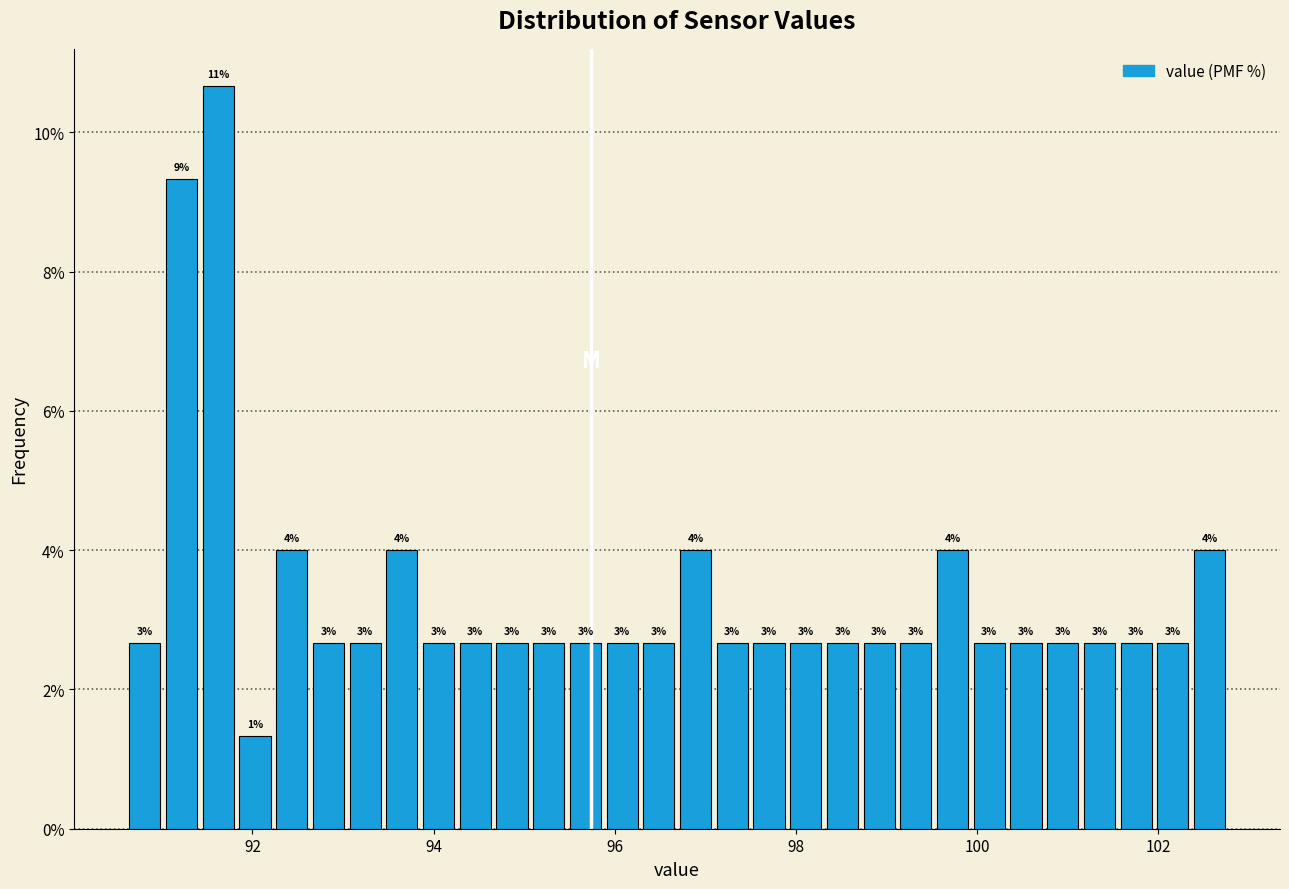

Read against the x-axis, roughly where is the centre of the tallest bar?

91.6